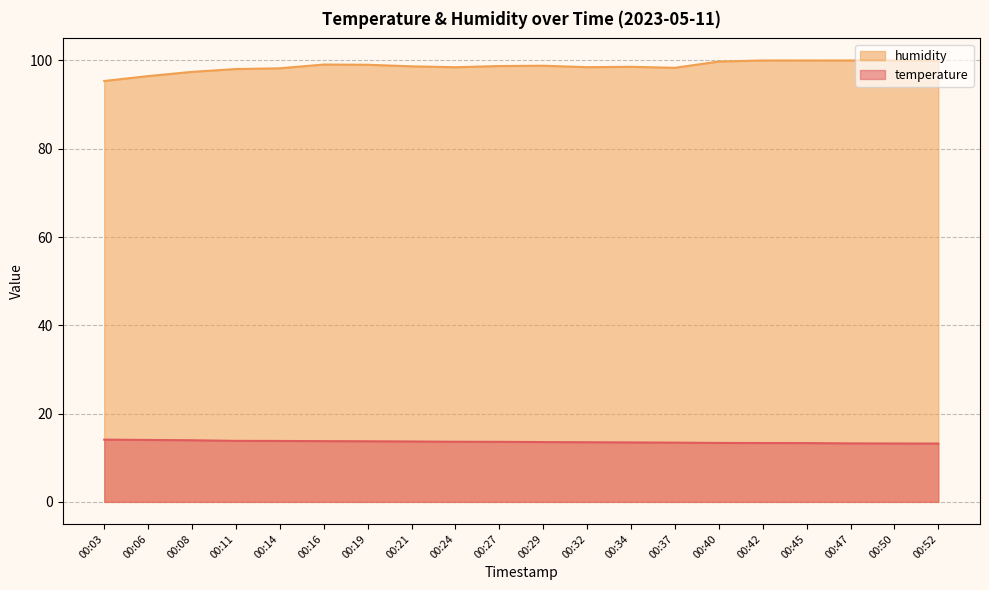

Reading left to right, list all the values displayed in this chart.

temperature: 00:03=14.1	00:06=14.0	00:08=14.0	00:11=13.8	00:14=13.8	00:16=13.8	00:19=13.7	00:21=13.7	00:24=13.6	00:27=13.6	00:29=13.6	00:32=13.5	00:34=13.5	00:37=13.4	00:40=13.3	00:42=13.3	00:45=13.3	00:47=13.2	00:50=13.2	00:52=13.2
humidity: 00:03=95.3	00:06=96.5	00:08=97.4	00:11=98.1	00:14=98.2	00:16=99.1	00:19=99.0	00:21=98.7	00:24=98.5	00:27=98.7	00:29=98.8	00:32=98.5	00:34=98.6	00:37=98.3	00:40=99.8	00:42=100.0	00:45=100.0	00:47=100.0	00:50=100.0	00:52=100.0